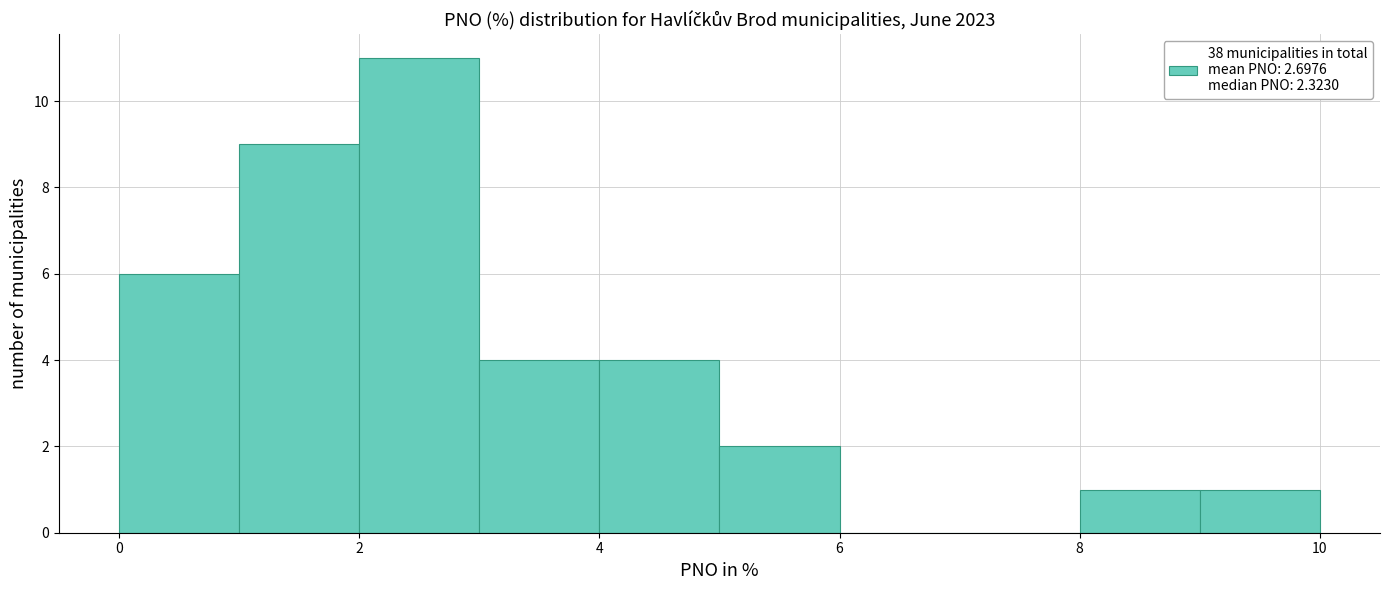

What is the height of the bar covering 9 to 10 on the x-axis? The values are not printed on the chart, so give them approximately, as read against the axis.

1